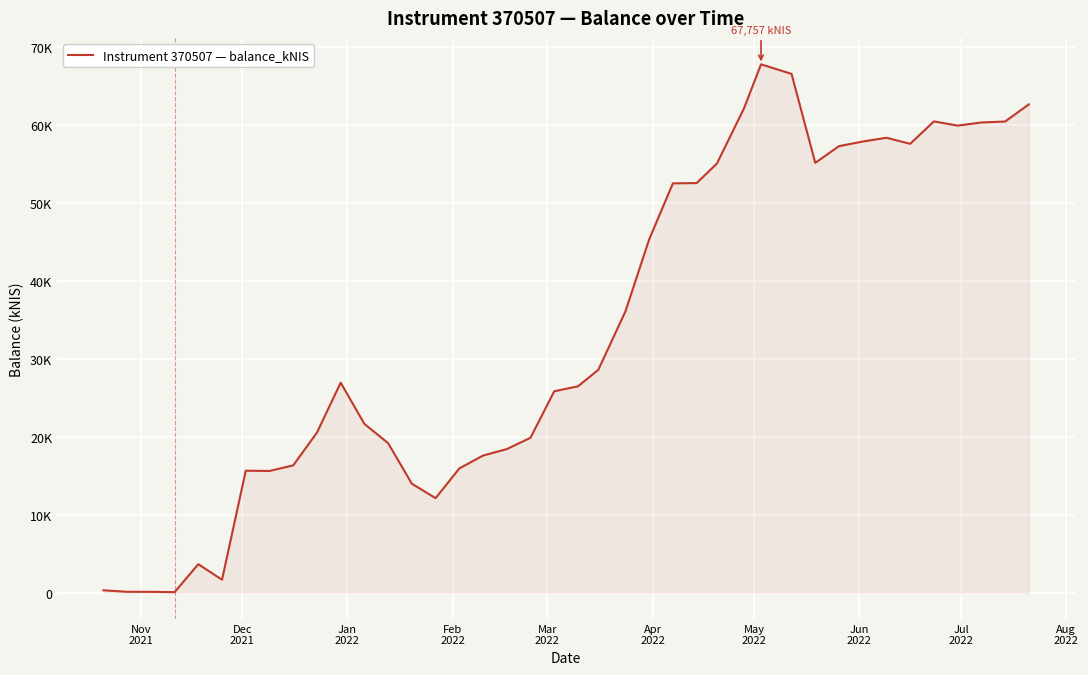

Does the chart have visible grid lines?

Yes